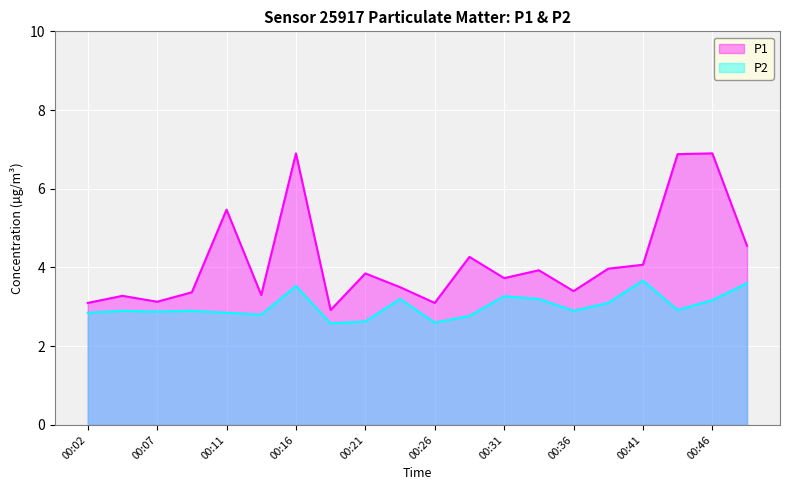

In P1, how many points are lower than both neighbors (excluding endpoints)?

6